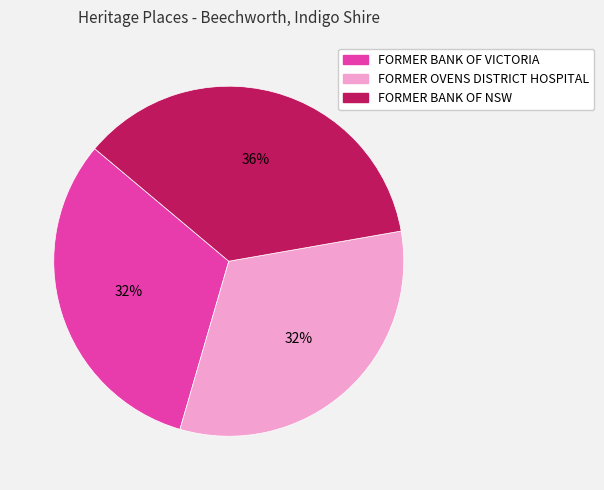

True or false: FORMER BANK OF VICTORIA accounts for 26% of the total.

False